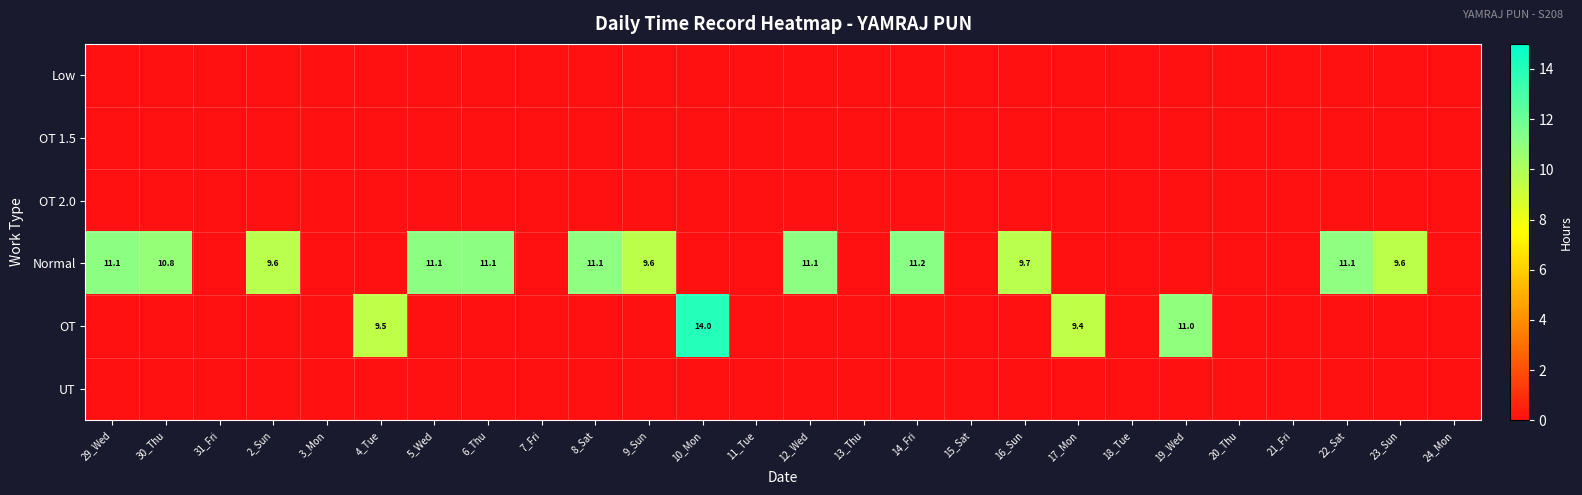

At how many categories does at least one series exceed 1?

16